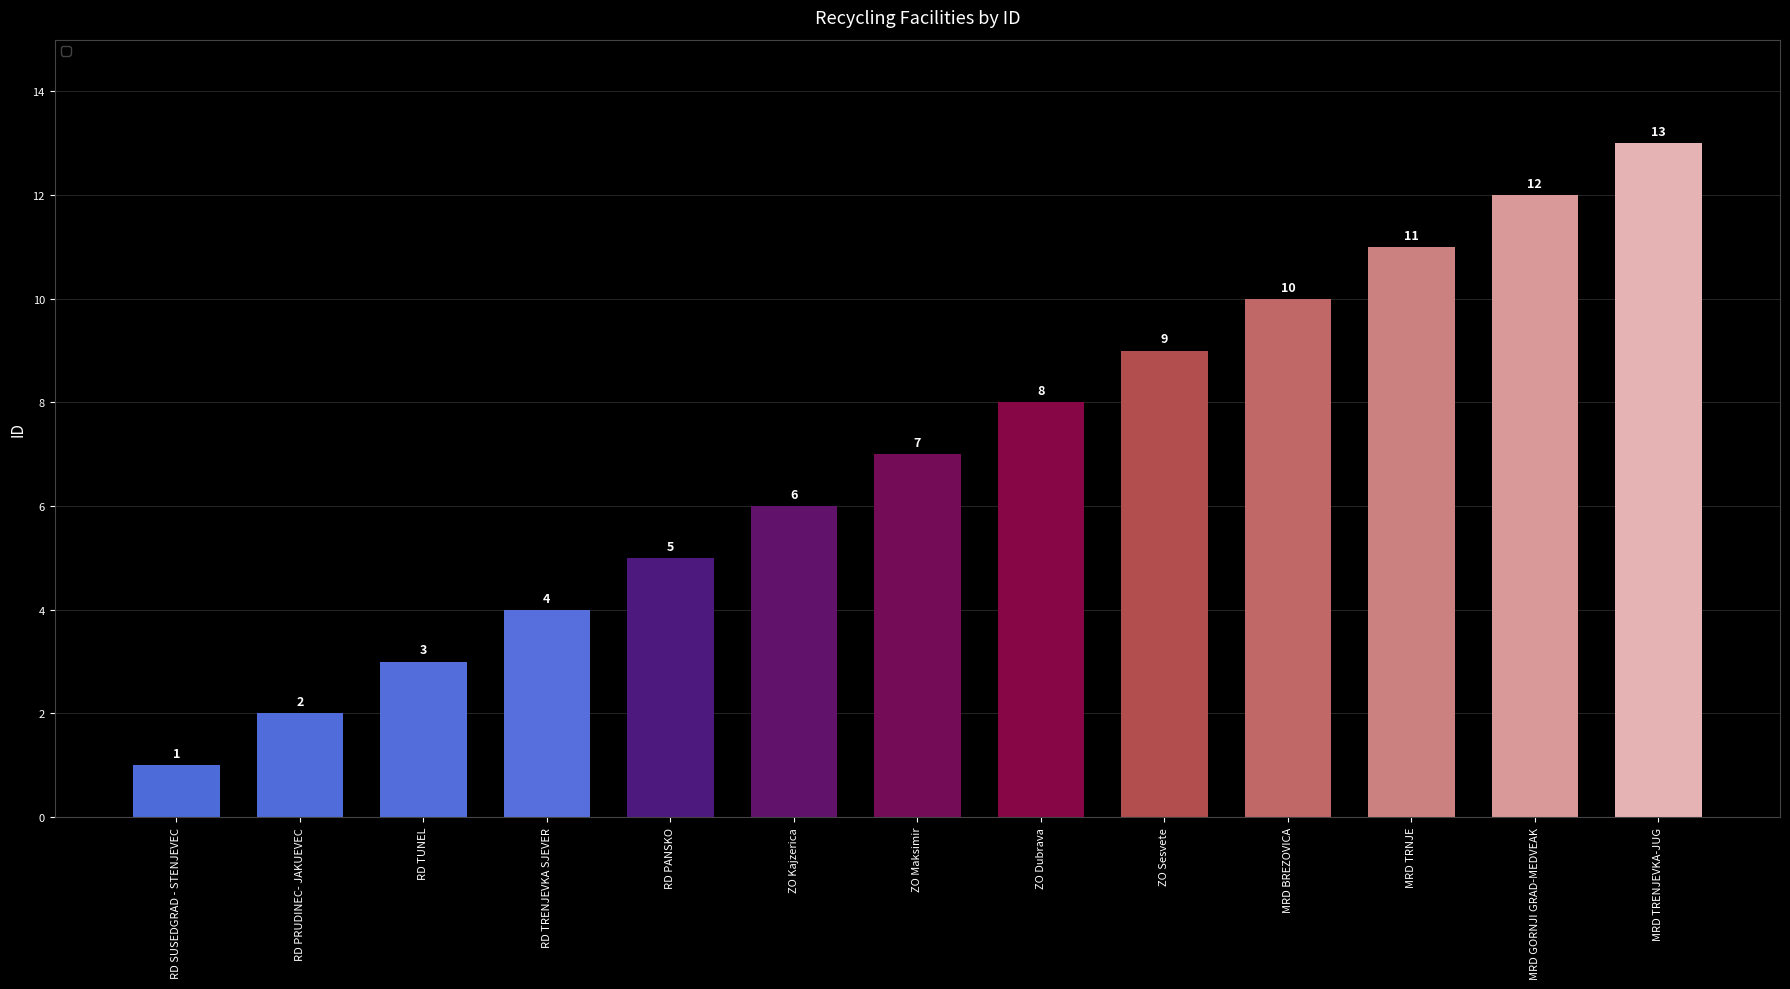

The chart shows a value of 8 at ZO Dubrava. True or false?

True